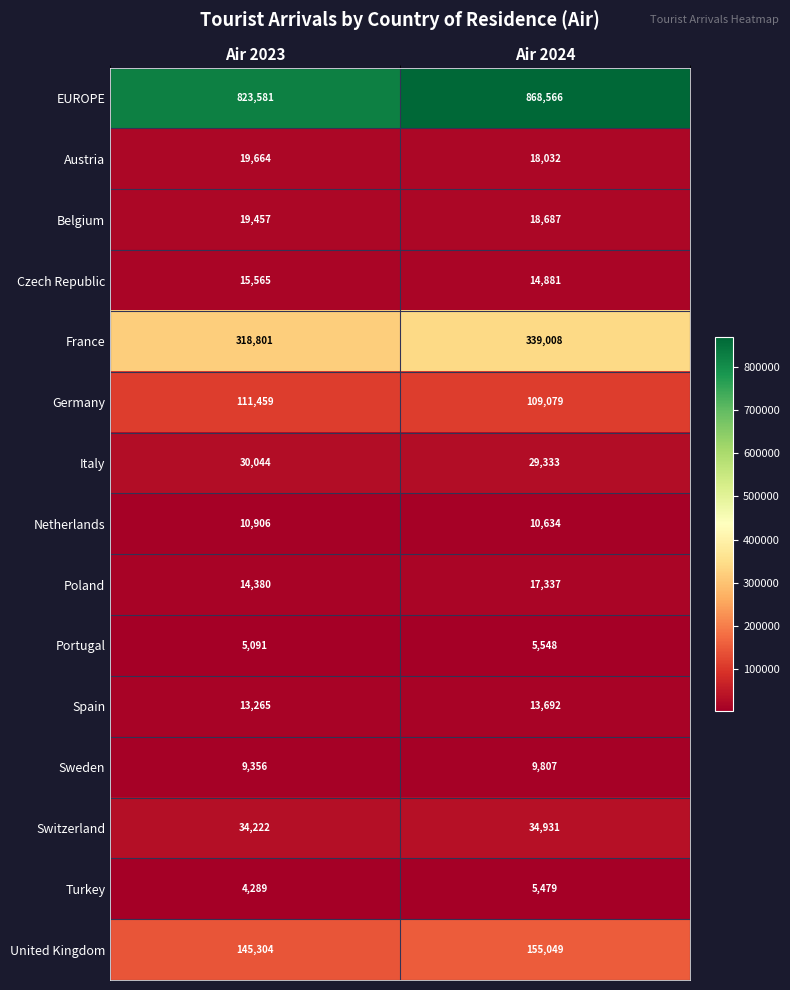

How many categories are shown in the chart?

2